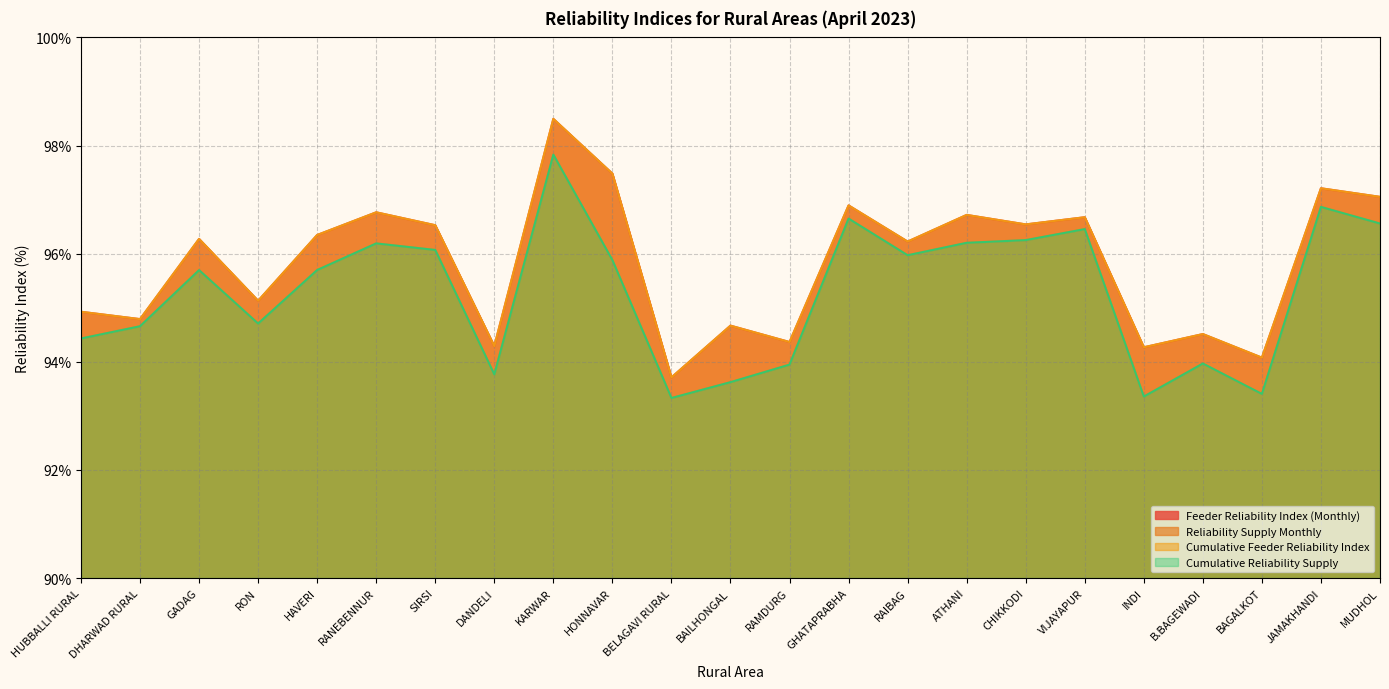

True or false: Cumulative Reliability Supply has a value of 58.7 at B.BAGEWADI.

False